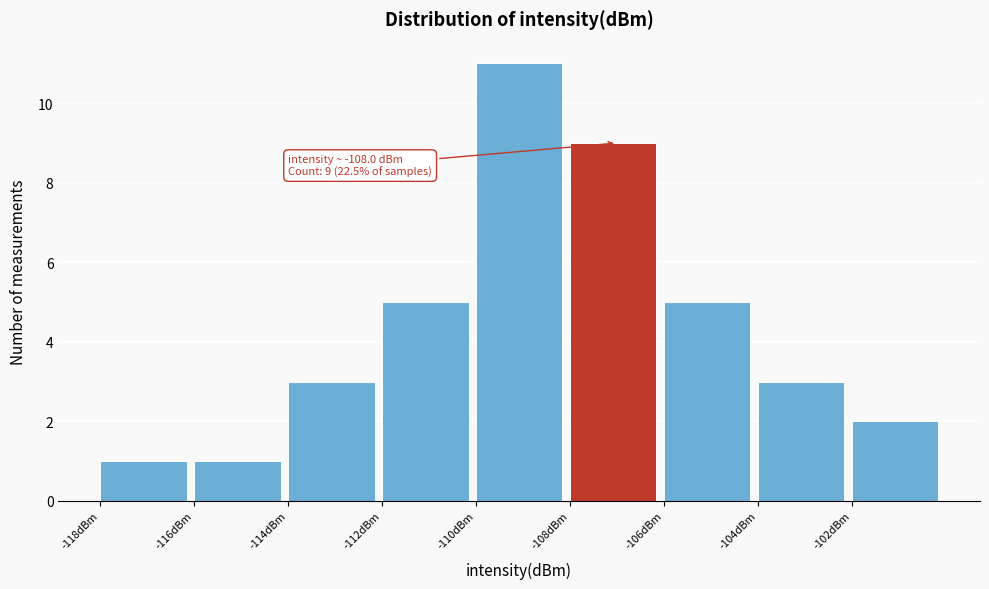

Over which range of the x-axis is the bar tallest?

-110 to -108